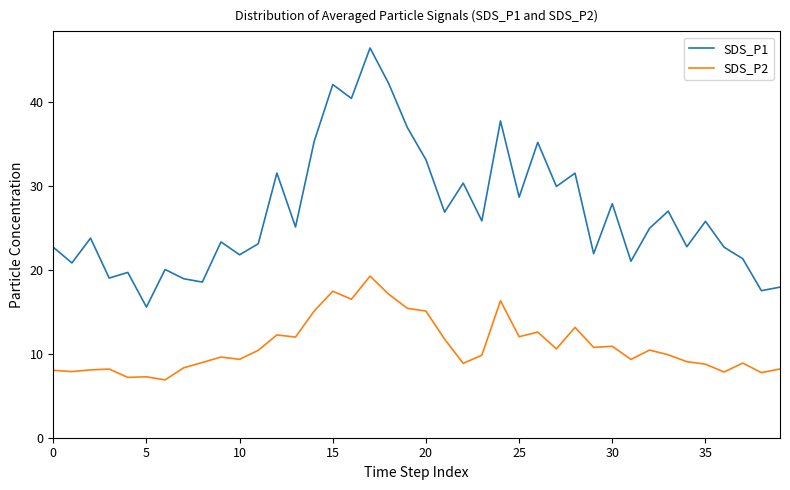

List the series in order of their overall mean, lowest first.

SDS_P2, SDS_P1